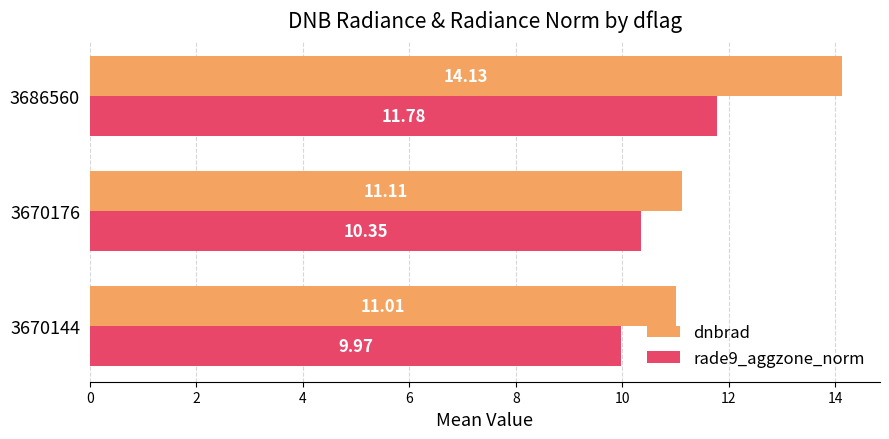

How many categories are shown in the chart?

3